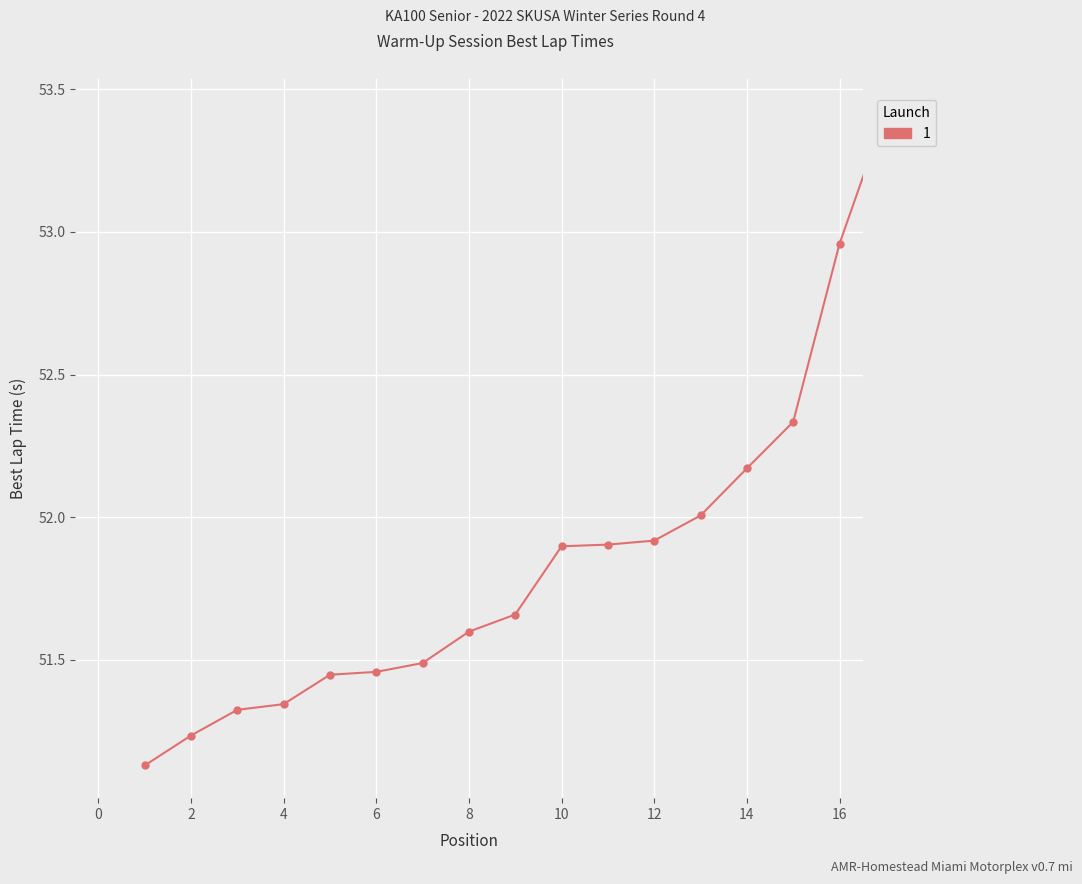

The value at 3 is 51.3. True or false?

True